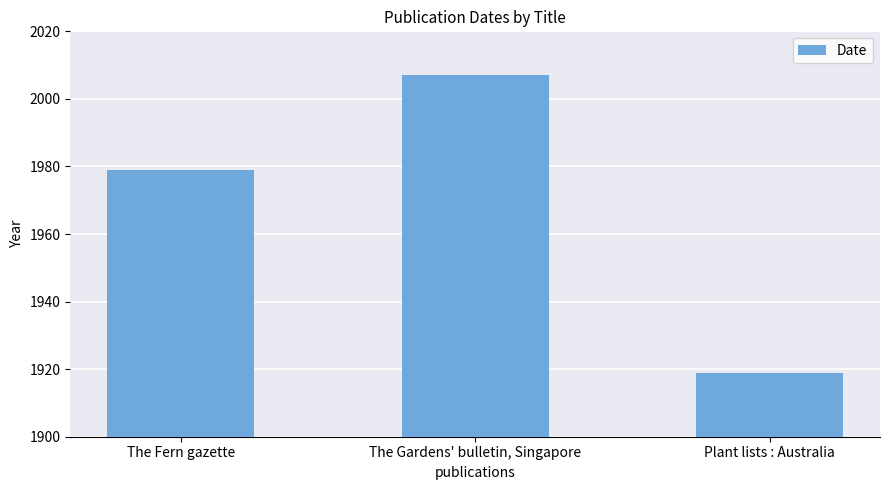

Are the bars grouped side by side (vs. stacked)?

No